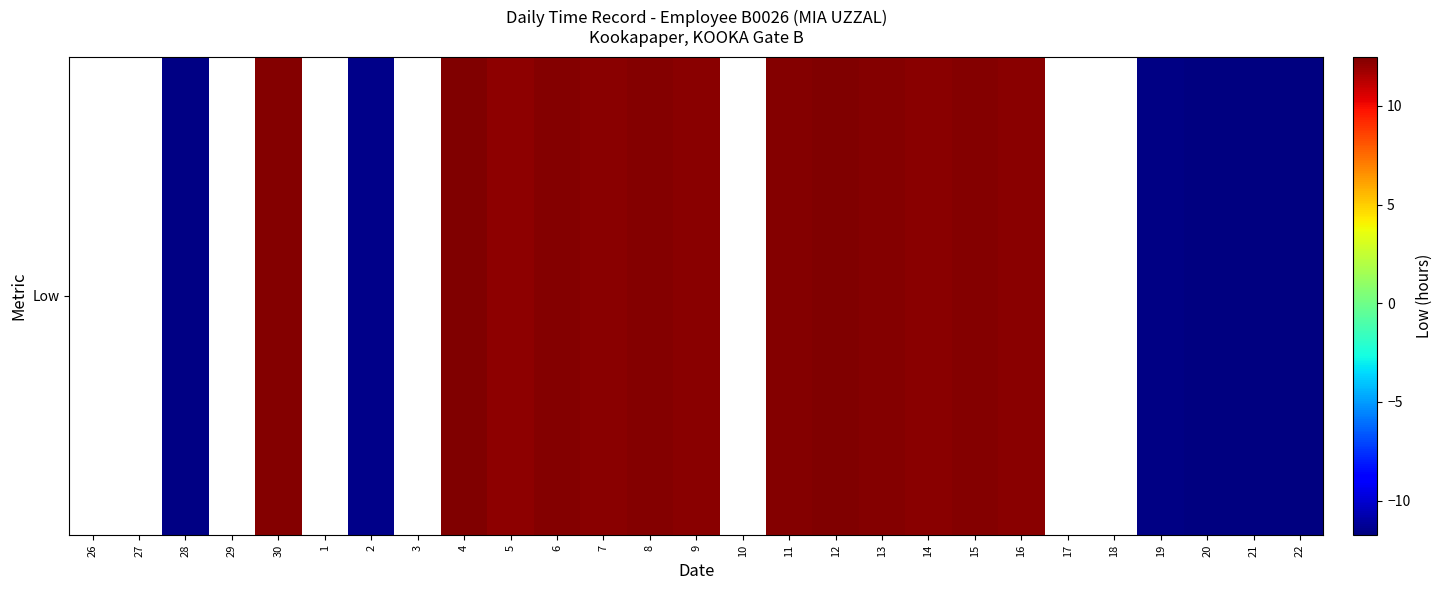

How many values are below zero?

6